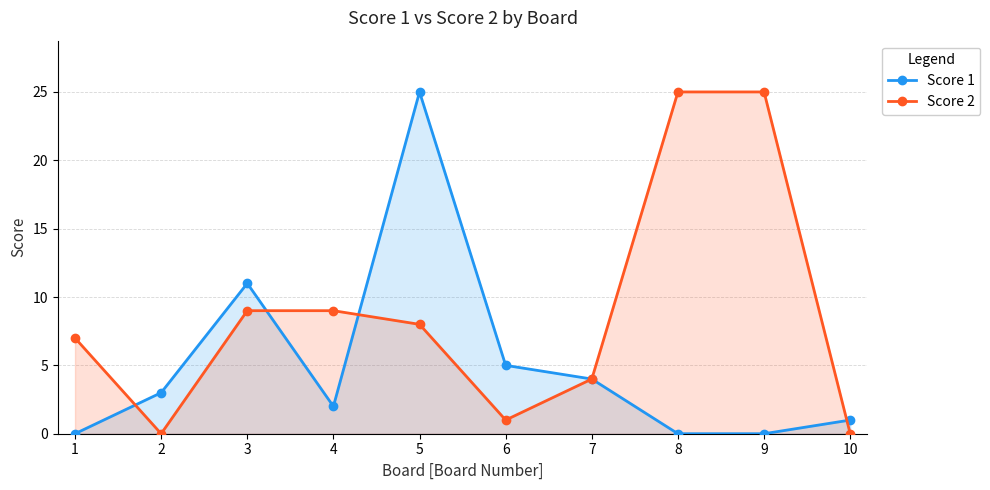

What is the spread (max minus min) of values at 6?

4